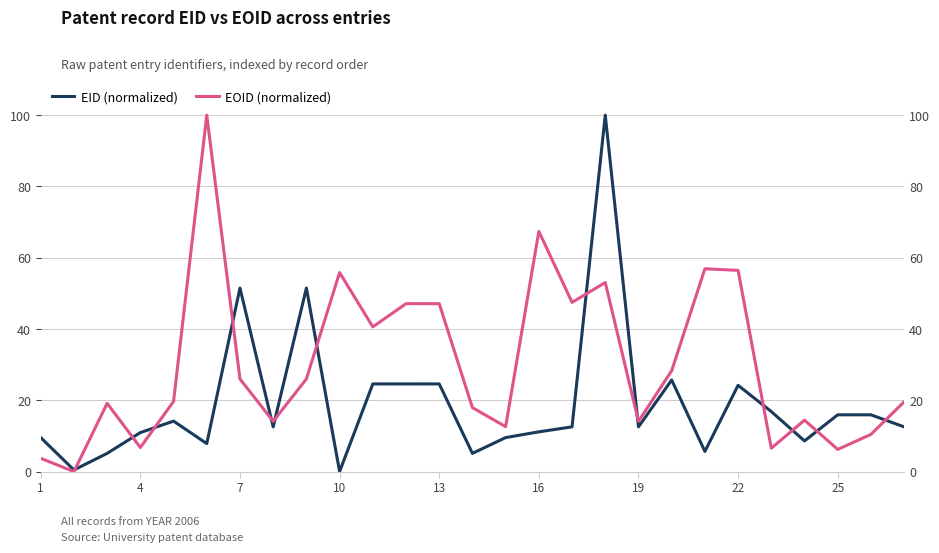

The EID (normalized) series shows 5.9 at 10. True or false?

False